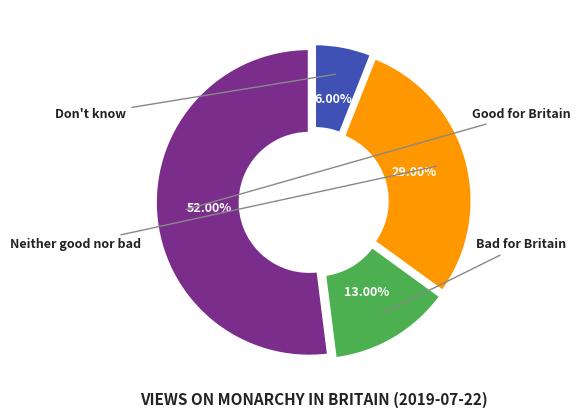

The Good for Britain slice represents 52% of the pie. True or false?

True